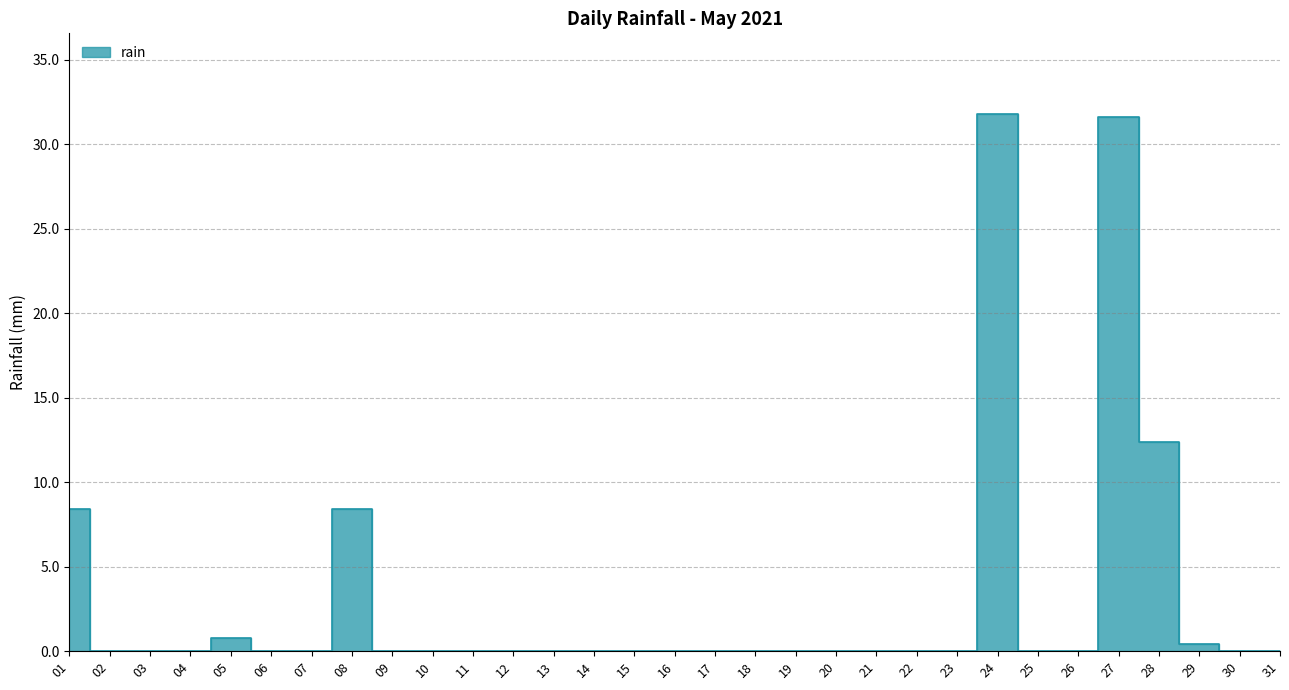

Count the number of data series in this chart.

1